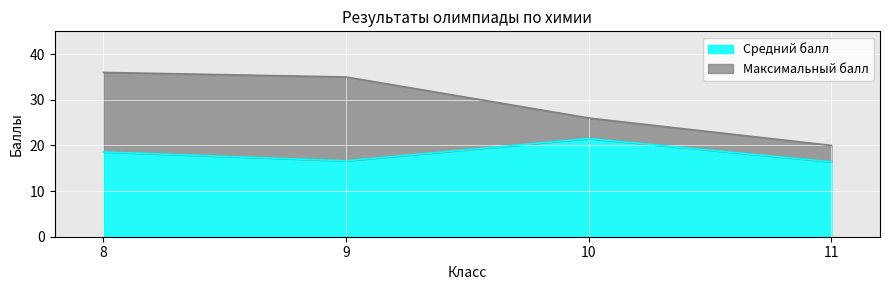

The value of Максимальный балл at 8 is 36.0. True or false?

True